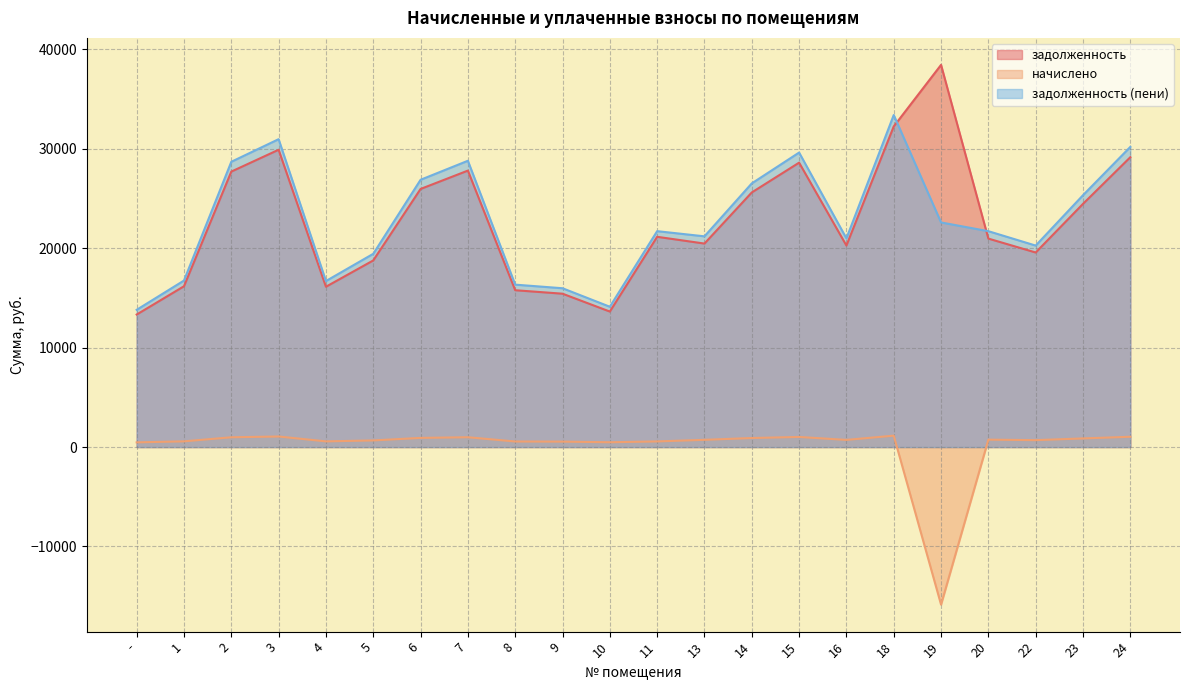

What is the sum of all начислено values?

440.2